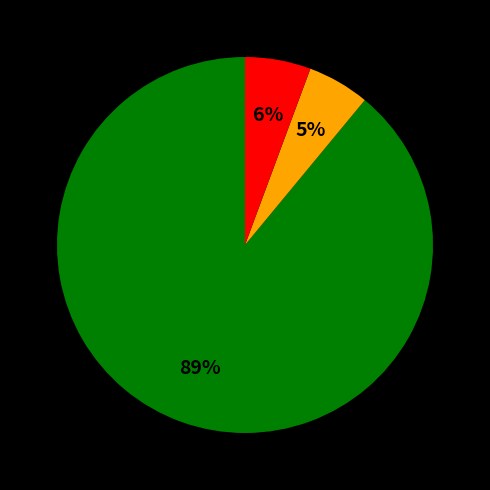

Is there a majority slice in this chart?

Yes